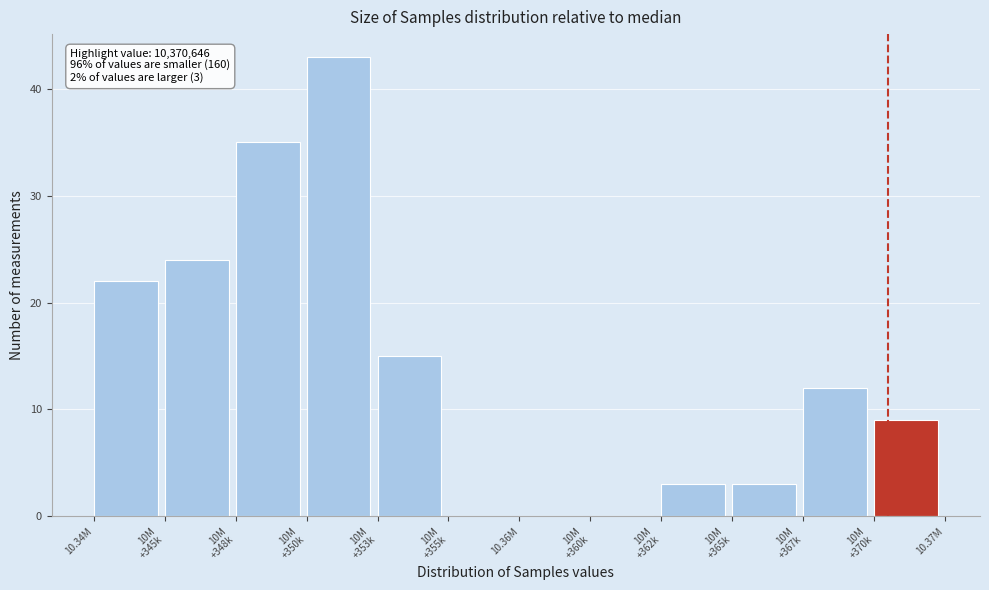

The chart shows a value of -29 at 10.36M. True or false?

False